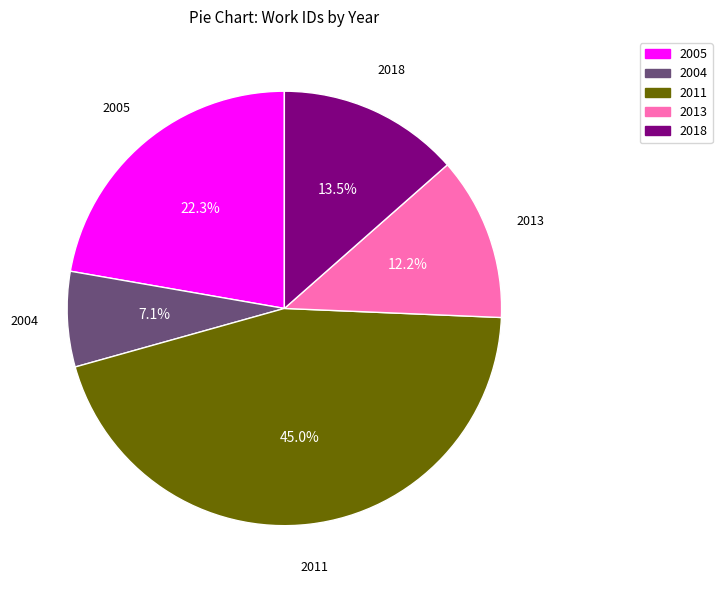

To the nearest percent, what is the average slice percentage?

20%